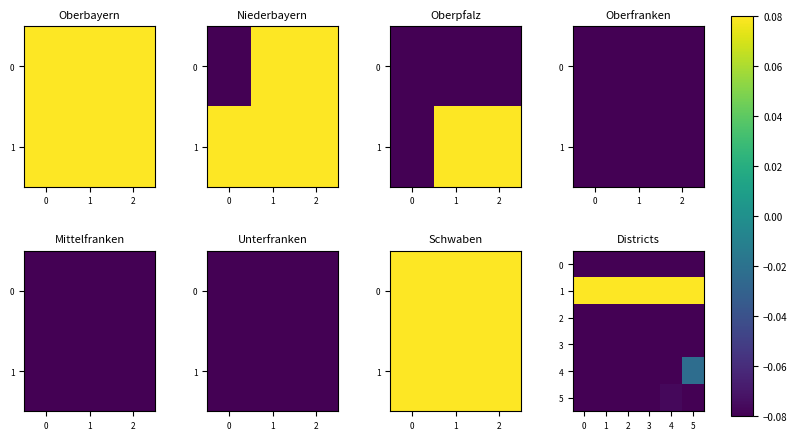

Is the value of 4 at 1 greater than the value of 1 at 2?

No